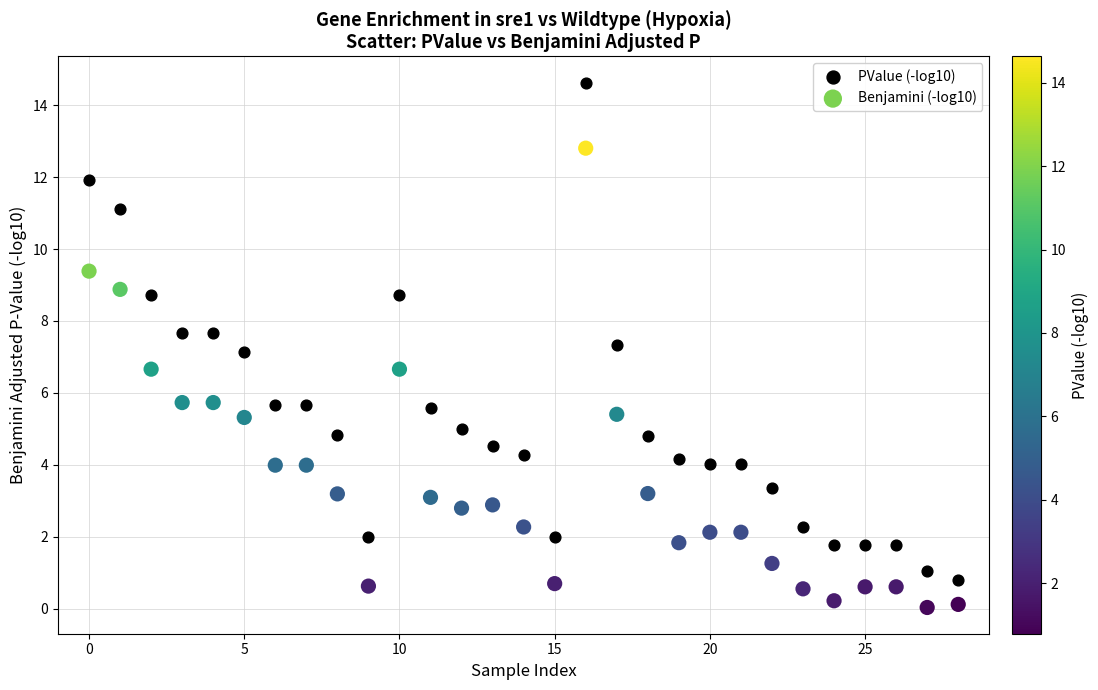

Which series reaches the maximum Y coordinate?

PValue (-log10)